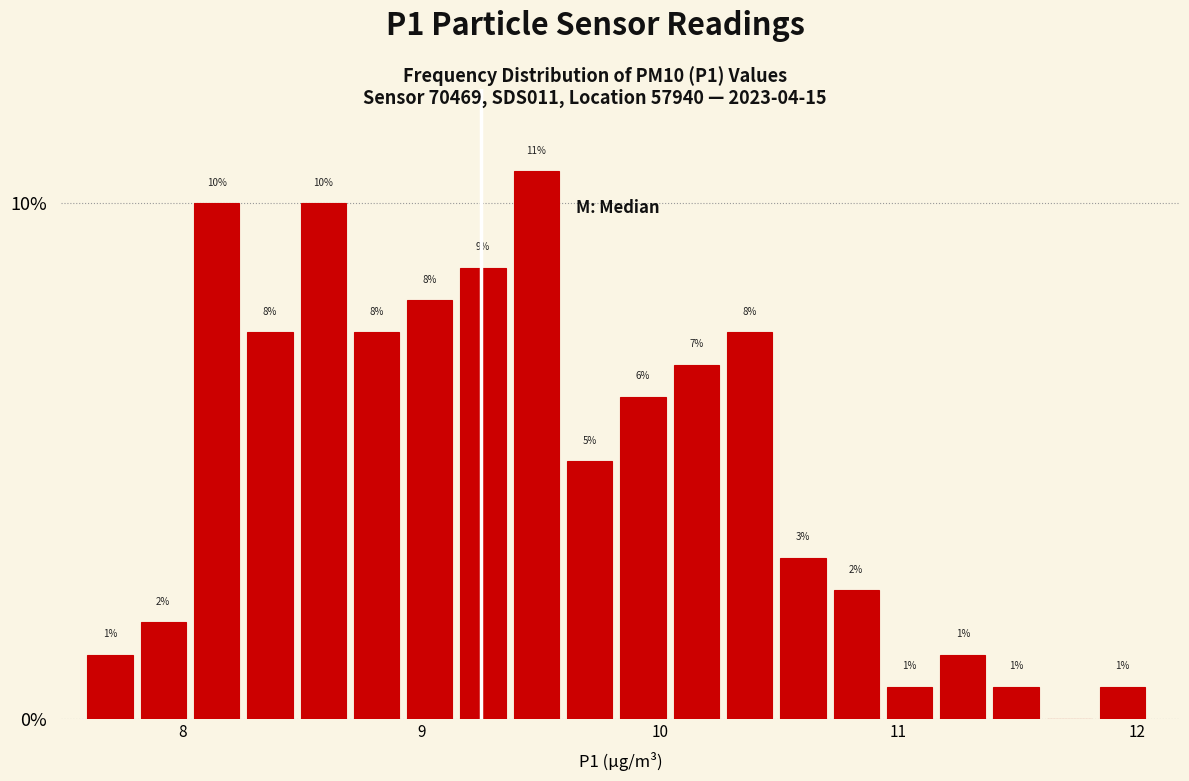

Read against the x-axis, roughly where is the centre of the tallest bar?

9.5